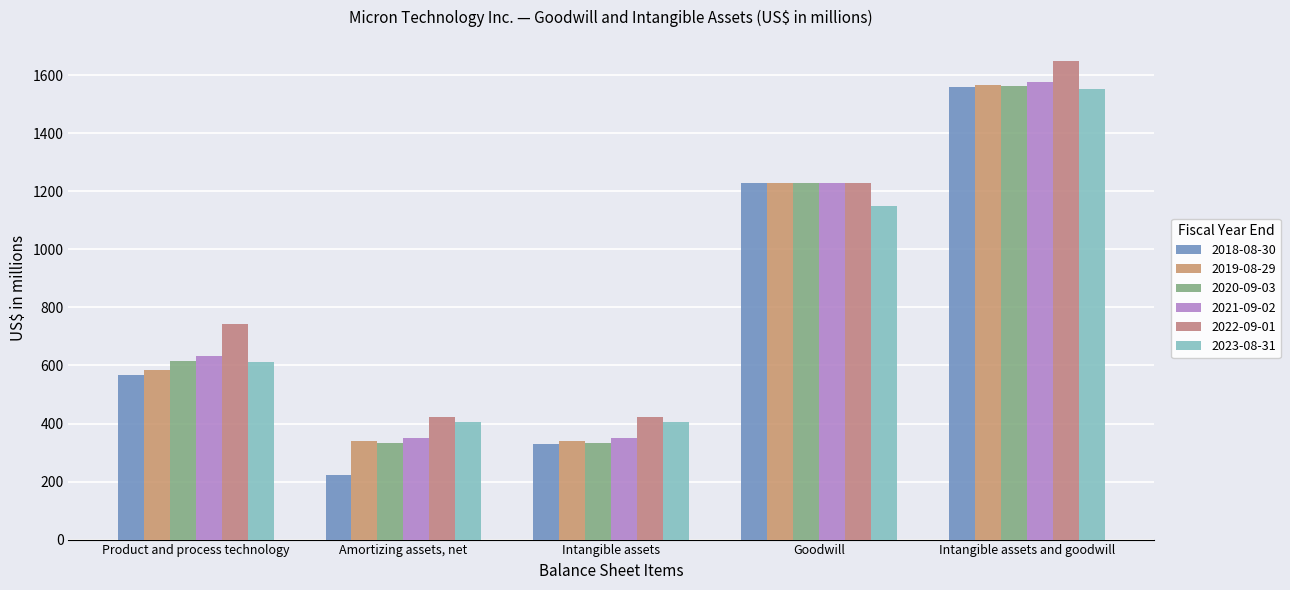

What is the label of the 3rd bar from the right?

Intangible assets